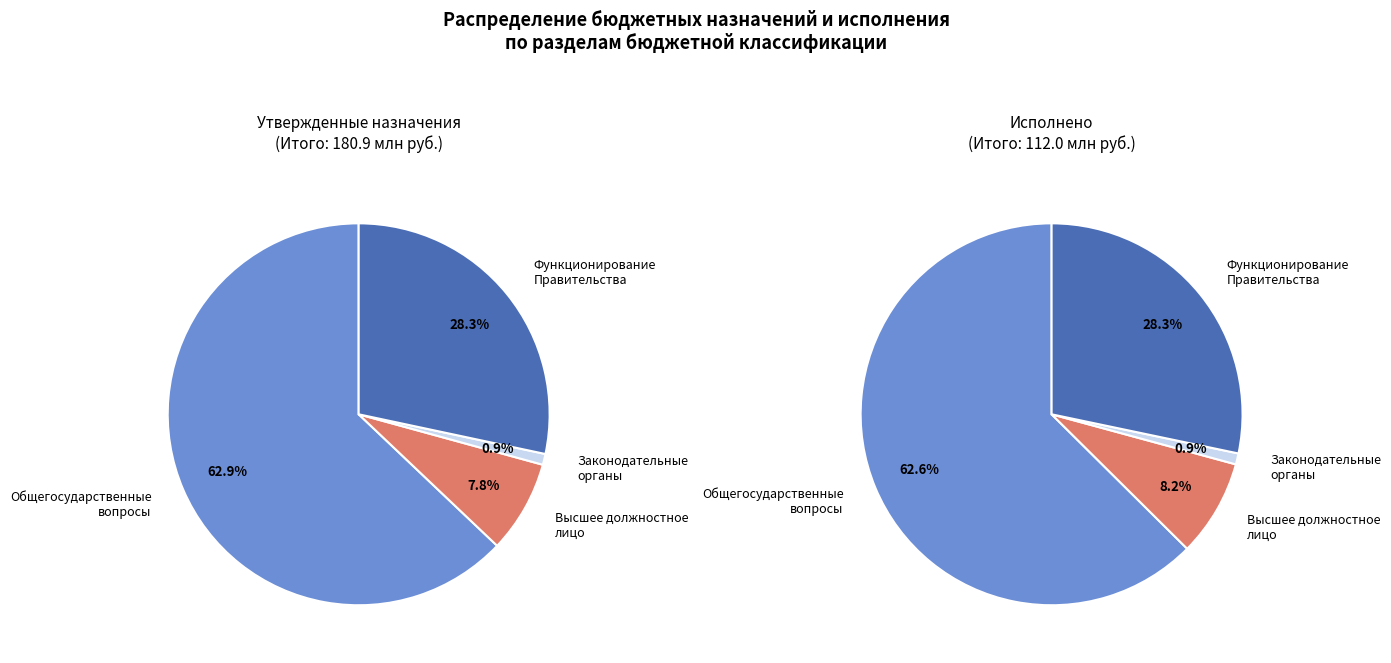

Is there a majority slice in this chart?

Yes